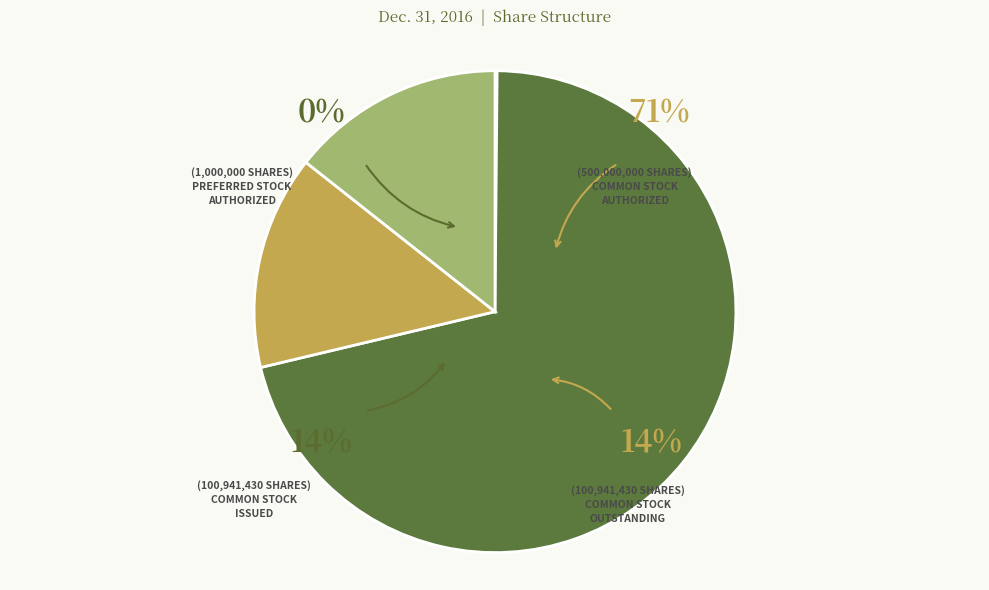

Is Preferred Stock
Authorized the majority of the pie?

No